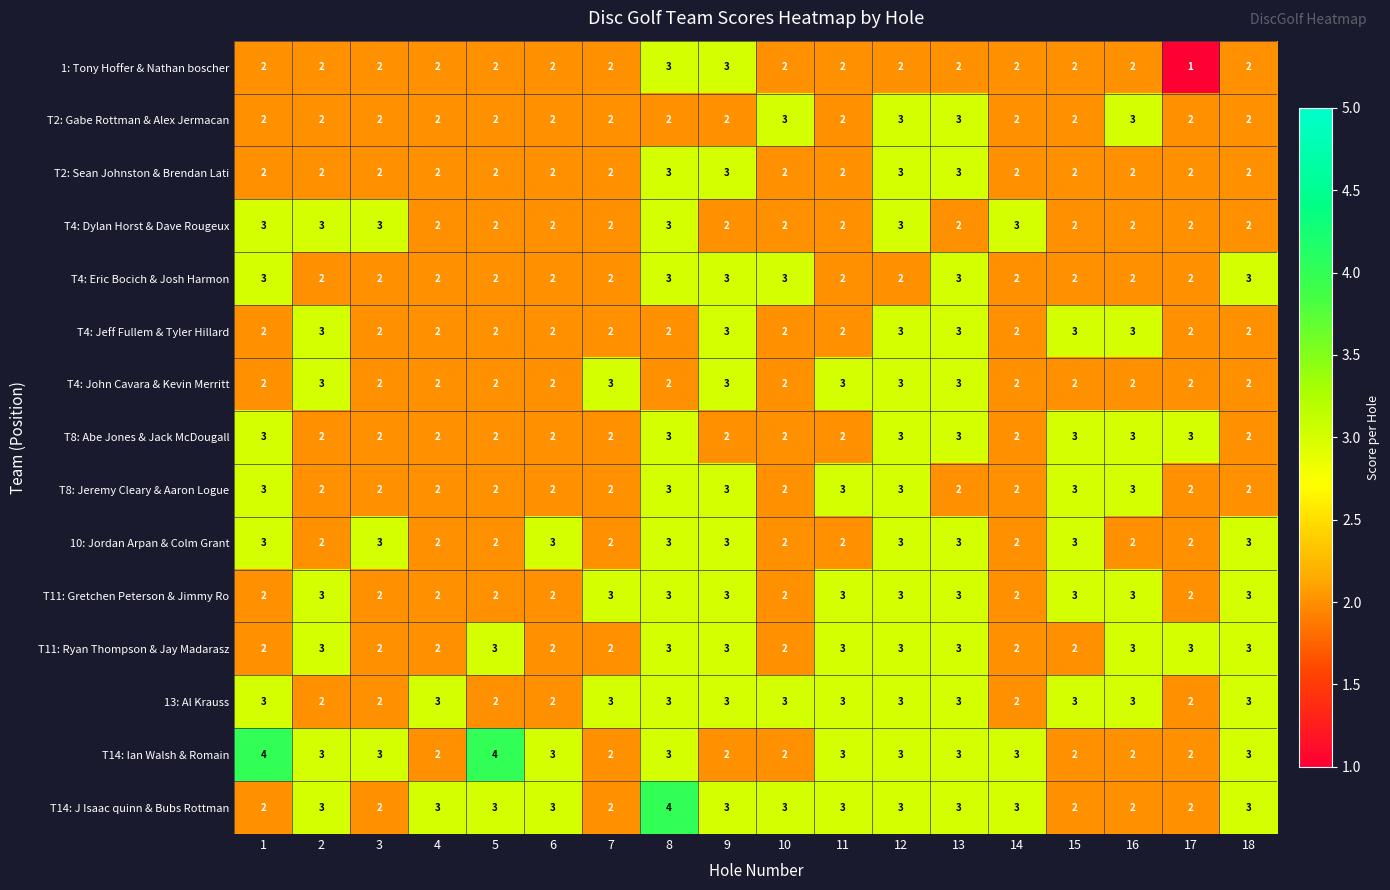

What is the sum of the T4: Dylan Horst & Dave Rougeux values at 15 and 18?

4